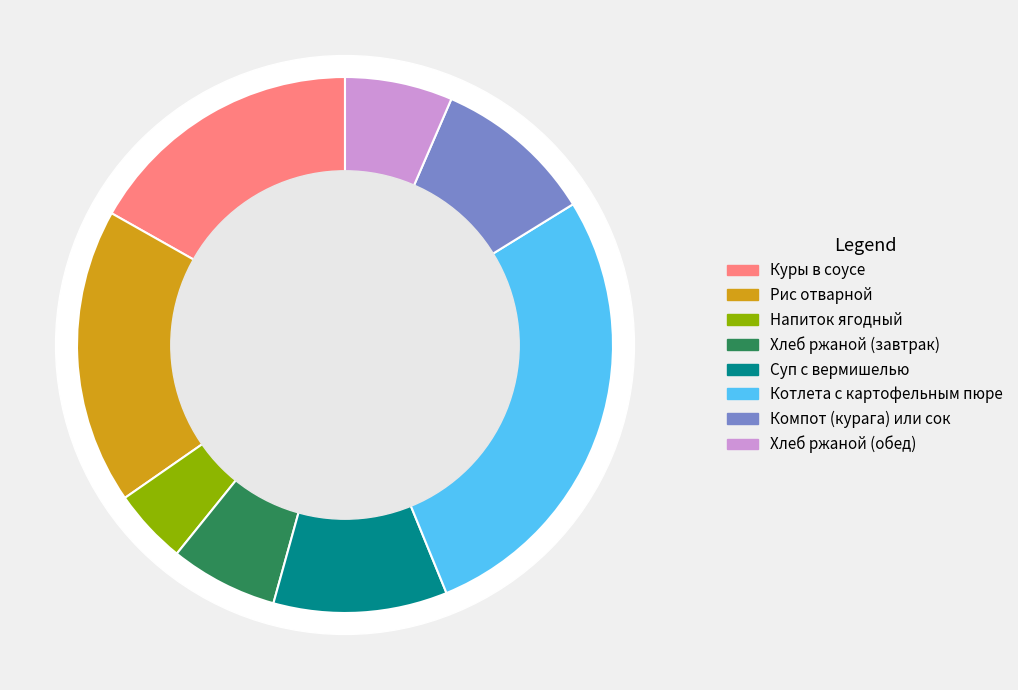

Rank the categories by value from lowest to highest.

Напиток ягодный, Хлеб ржаной (завтрак), Хлеб ржаной (обед), Компот (курага) или сок, Суп с вермишелью, Куры в соусе, Рис отварной, Котлета с картофельным пюре